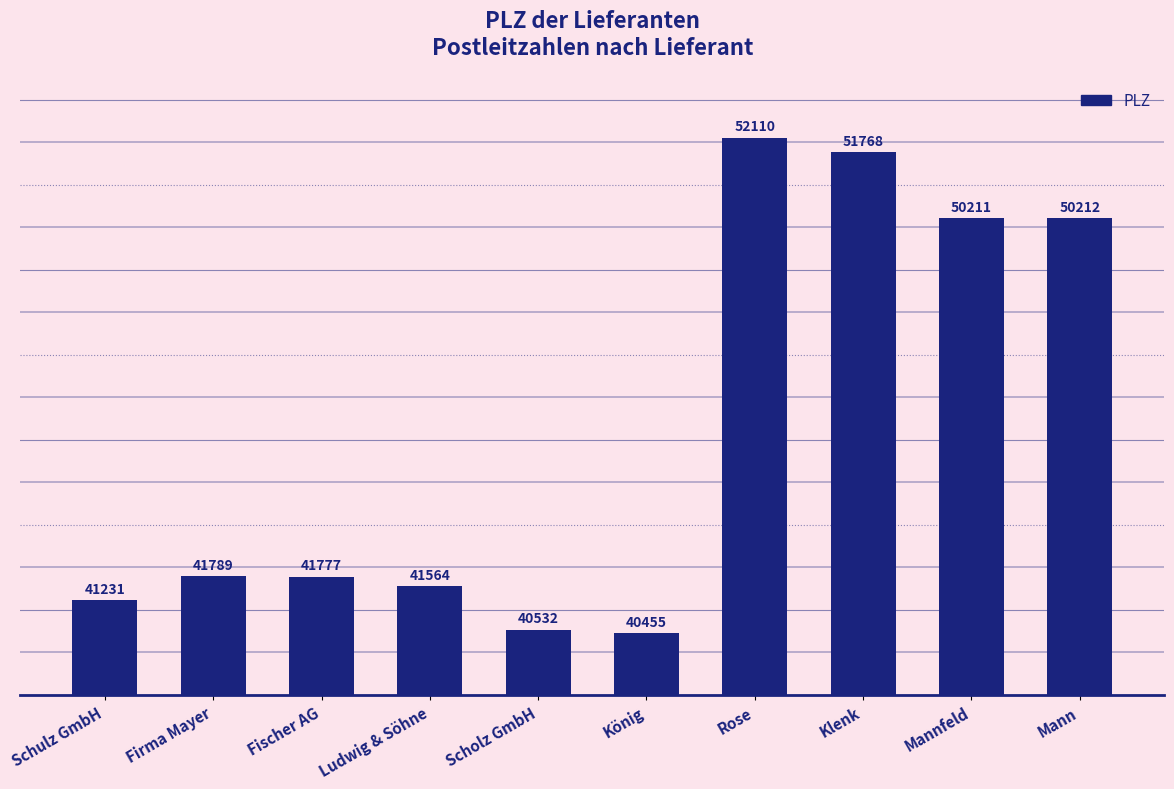

List the labels in order of value, largest first.

Rose, Klenk, Mann, Mannfeld, Firma Mayer, Fischer AG, Ludwig & Söhne, Schulz GmbH, Scholz GmbH, König